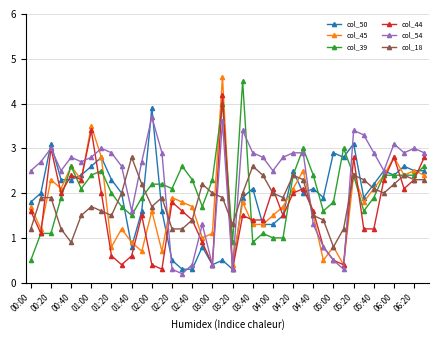

True or false: col_50 has more than 0 points higher than both neighbors.

True